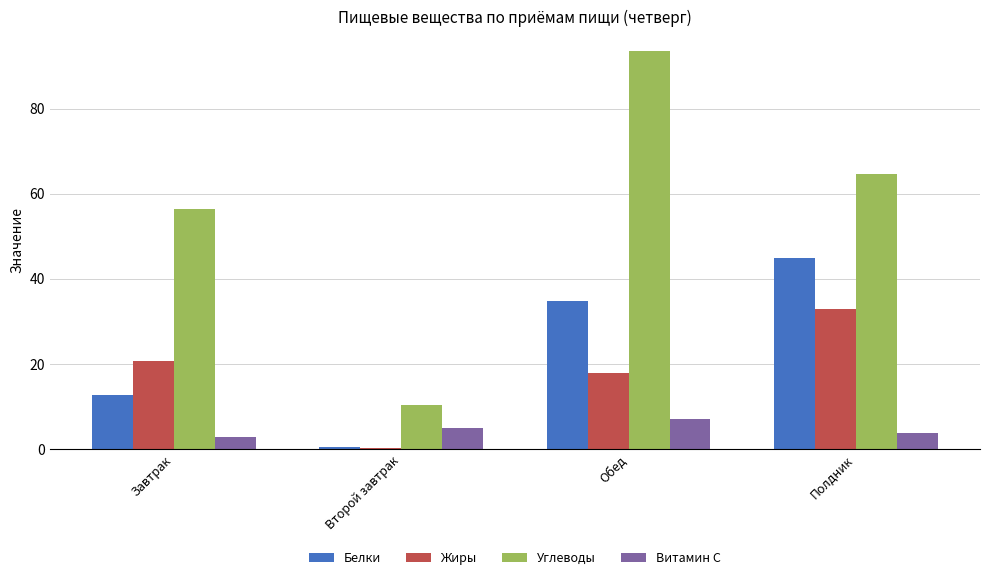

Read the Витамин С value at Обед.

7.1